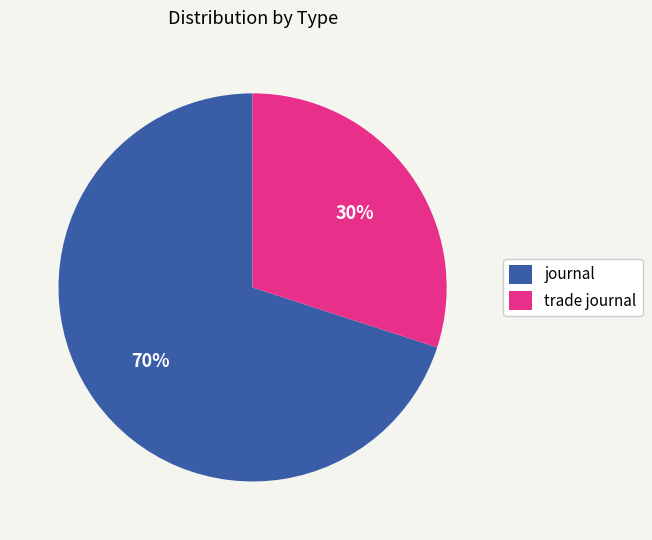

To the nearest percent, what is the average slice percentage?

50%